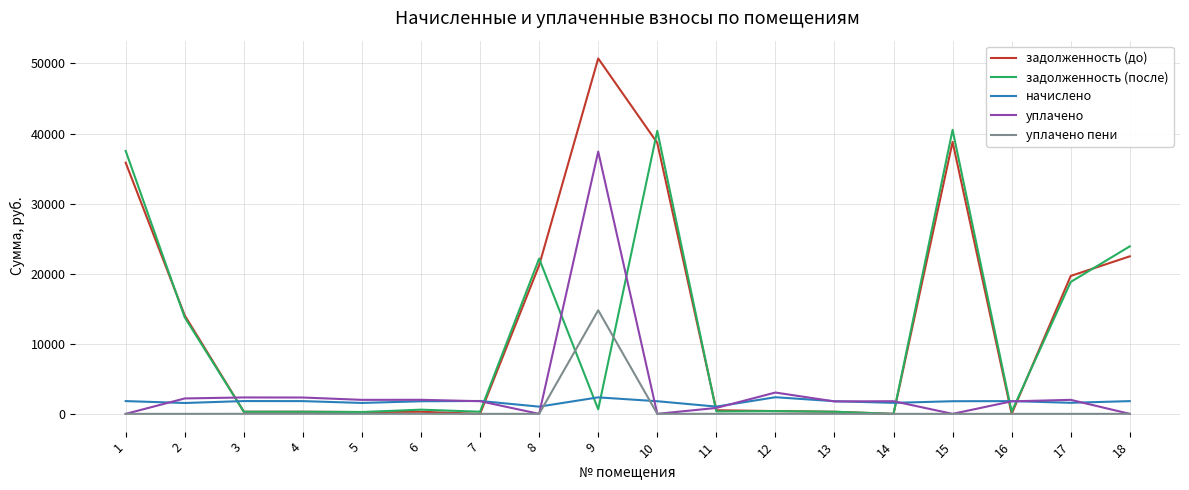

Which series changed the most between 6 and 8?

задолженность (после)